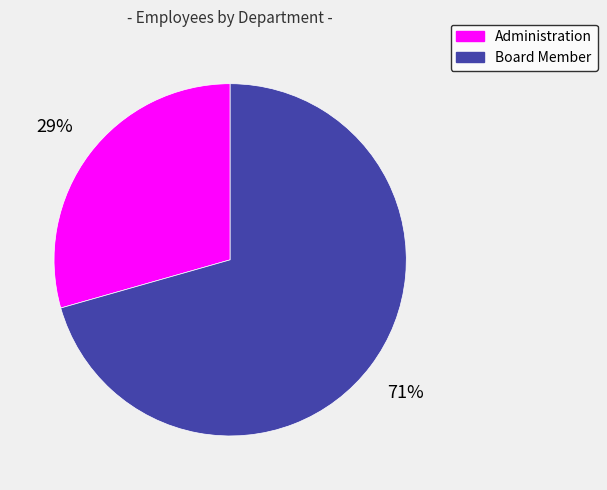

What is the ratio of the value at Board Member to the value at Administration?

2.4